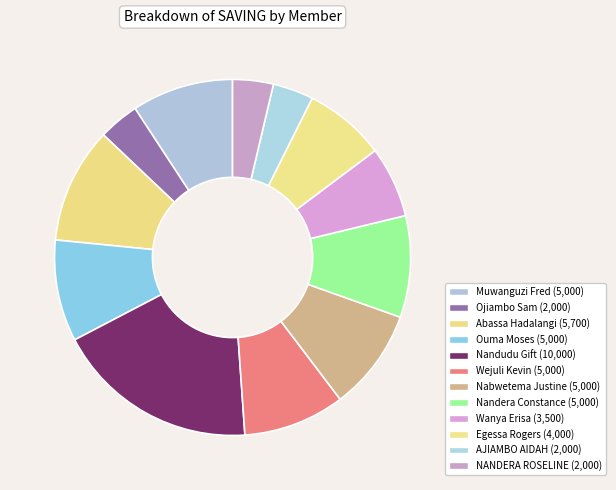

Combined, do Nandera Constance and Muwanguzi Fred account for over 50%?

No